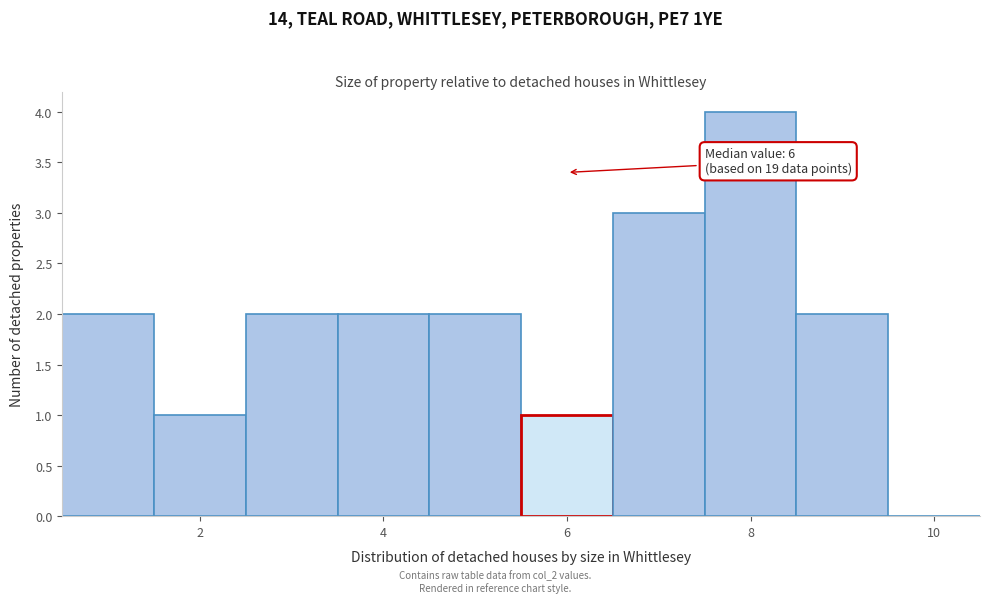

Over which range of the x-axis is the bar tallest?

7.5 to 8.5